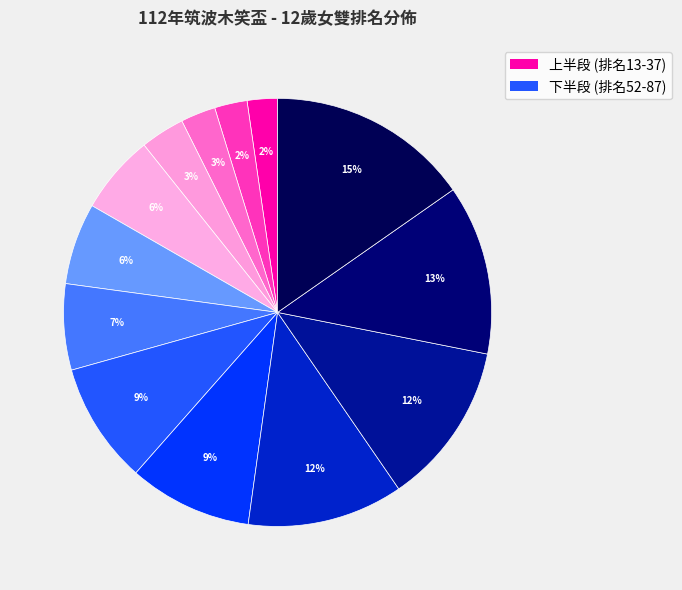

Count the number of slices in the pie.

13